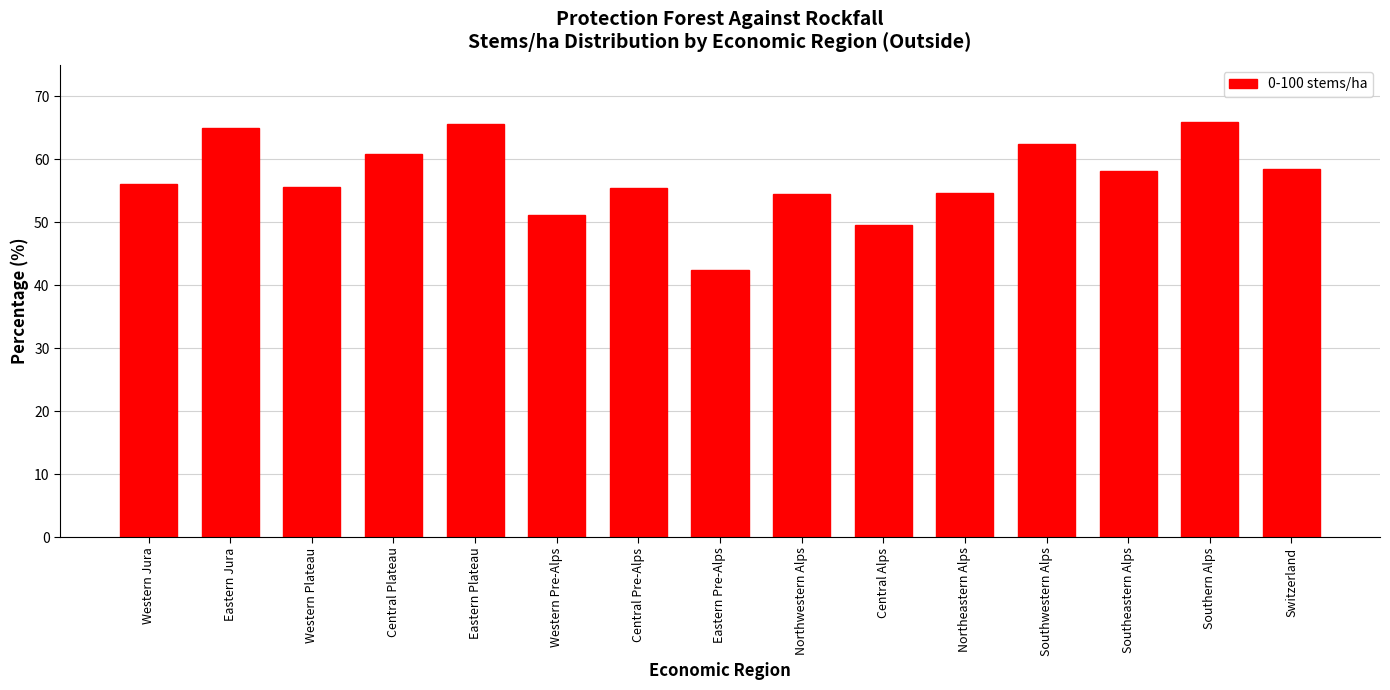

What is the label of the 8th bar from the right?

Eastern Pre-Alps